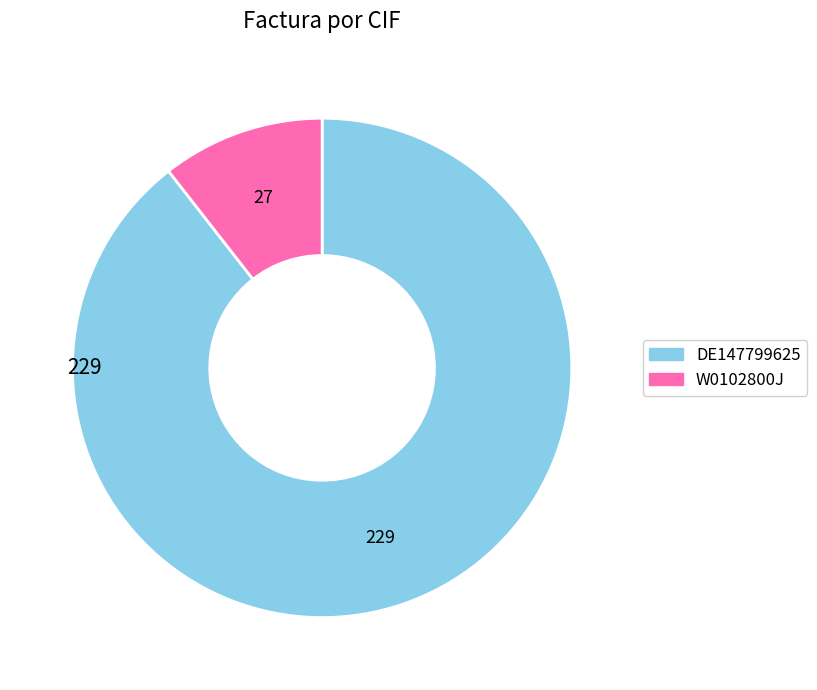

What is the smallest slice in the pie chart?

W0102800J